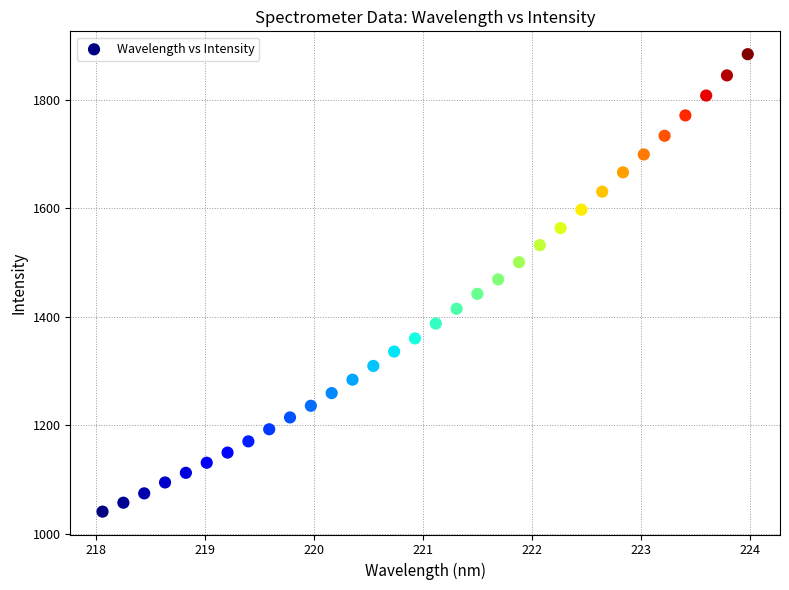

What is the range of Y values (max minus min)?

842.4